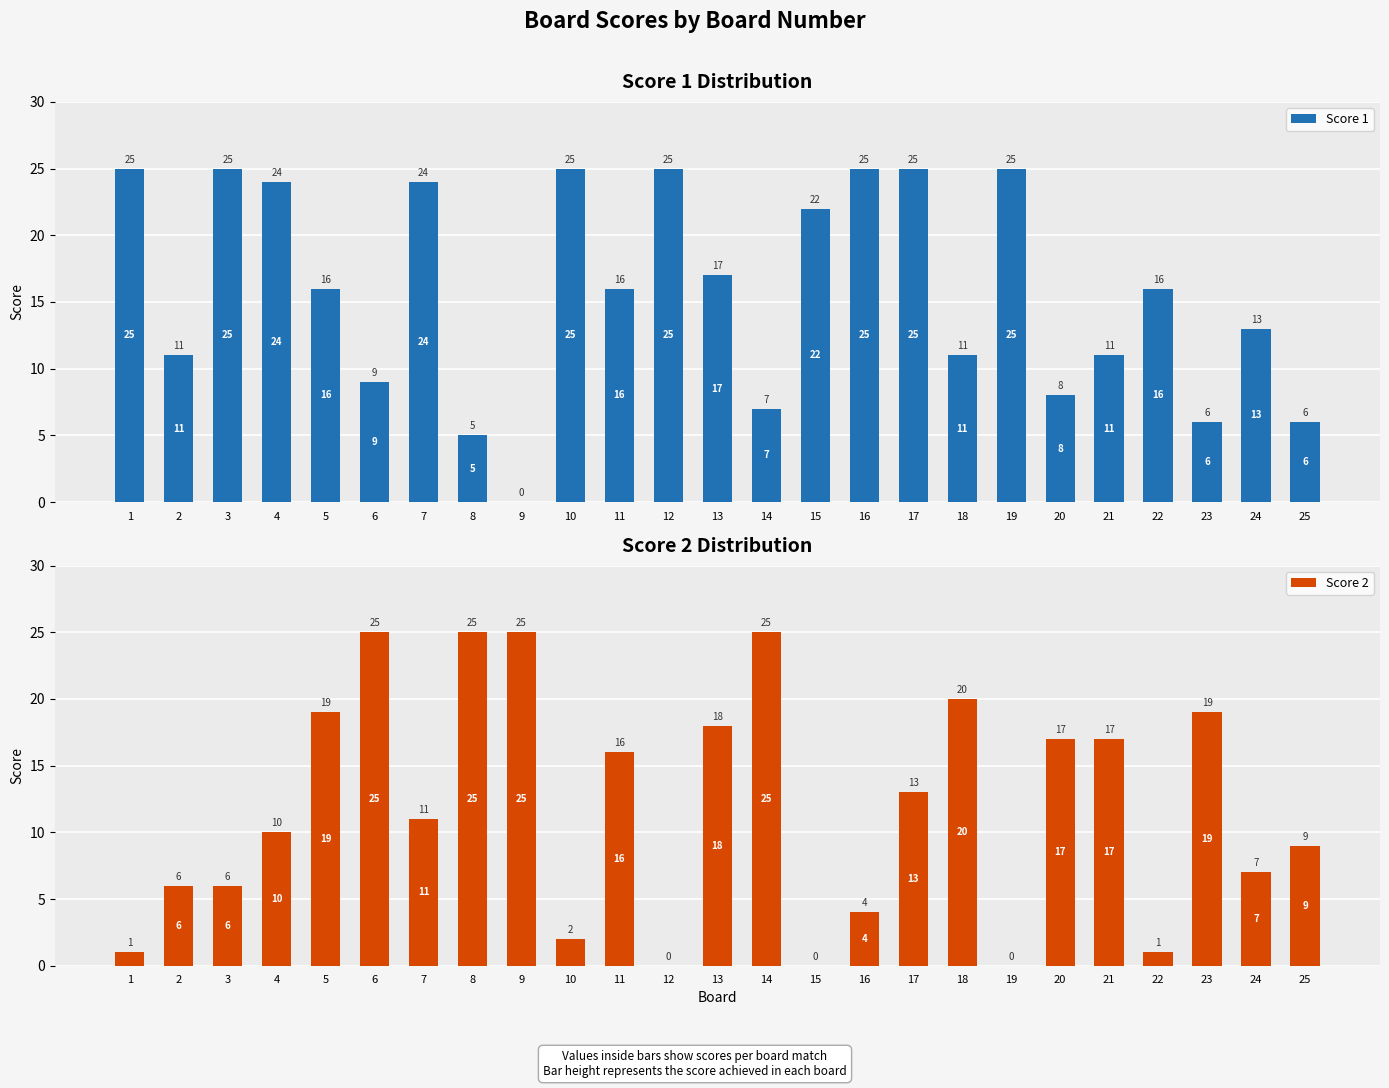

At 14, list the series in order from largest to smallest.

Score 2, Score 1